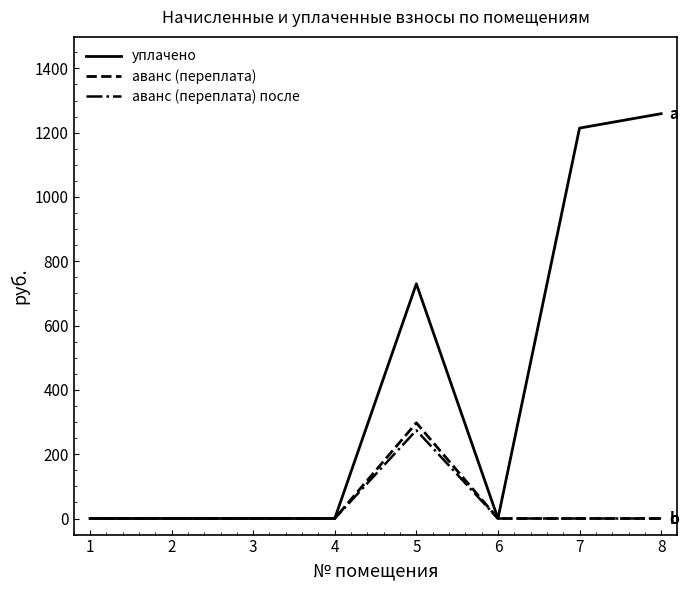

Which series has the largest total across all categories?

уплачено